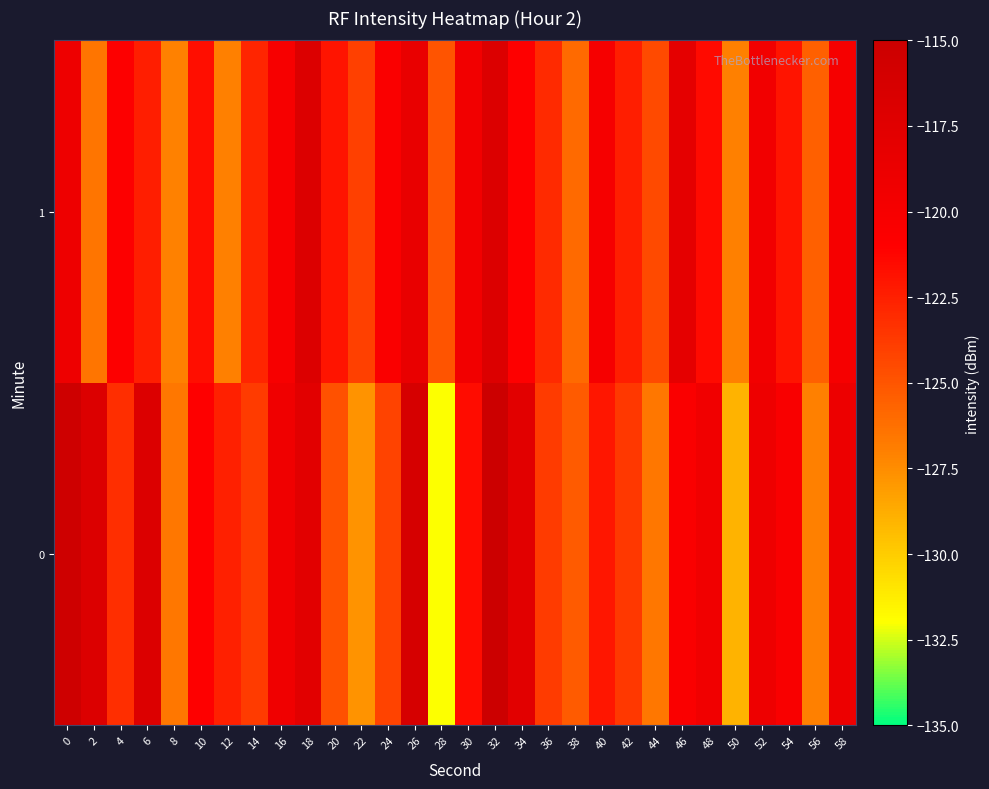

Rank the series by their maximum value, from lowest to highest.

row_1, row_0